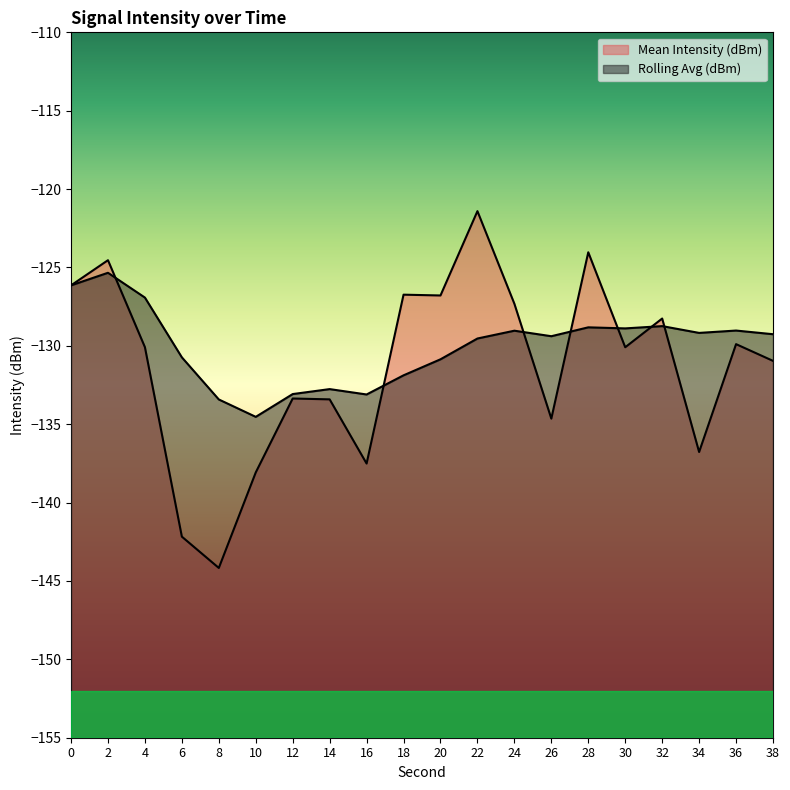

Which category has the highest value across all series?

22